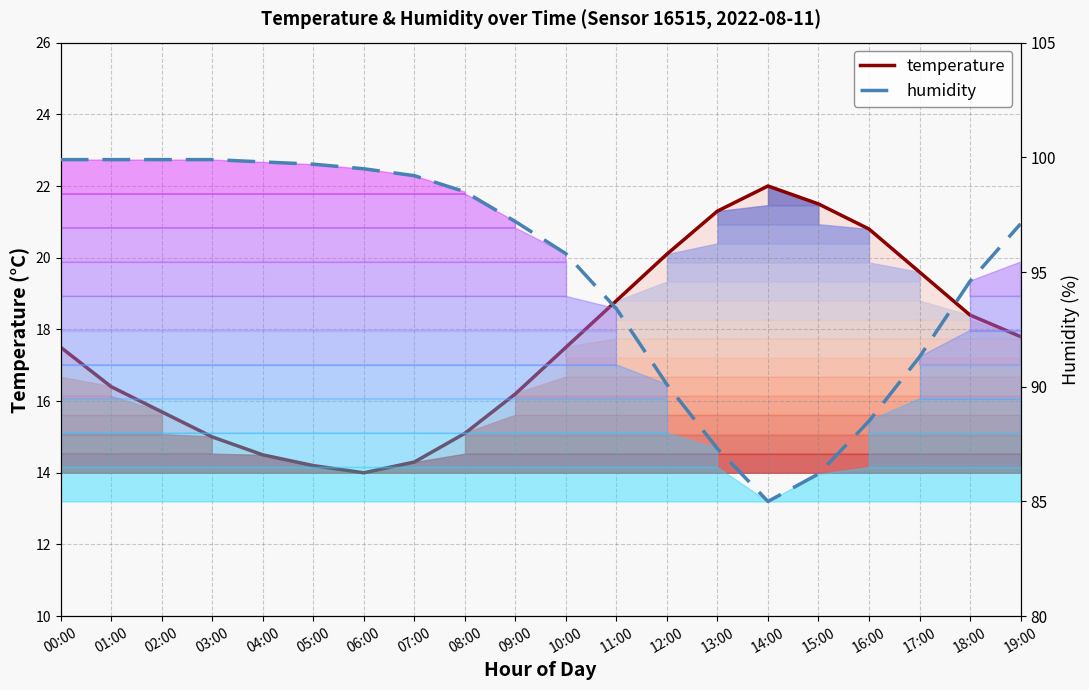

Does the chart have visible grid lines?

Yes